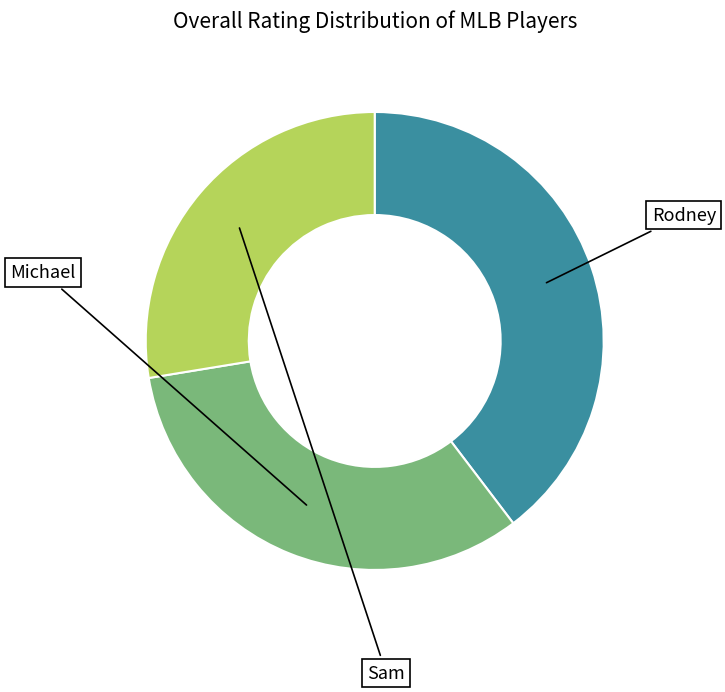

What is the ratio of the value at Michael to the value at Sam?

1.2